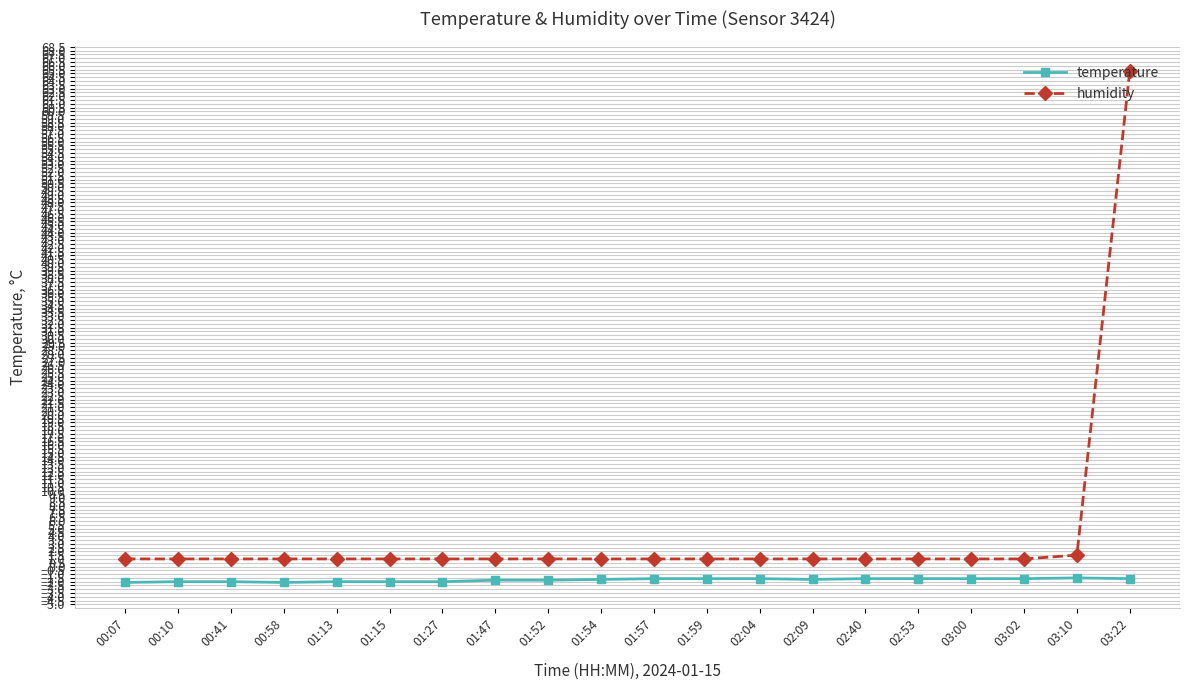

Is it true that humidity equals 1.0 at 00:10?

True